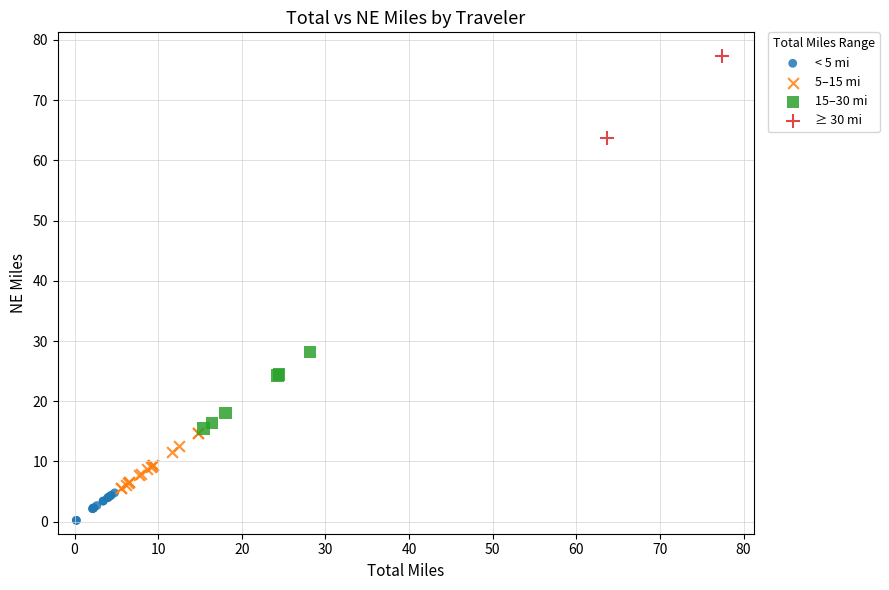

What are all the series names shown in the legend?

< 5 mi, 5–15 mi, 15–30 mi, ≥ 30 mi